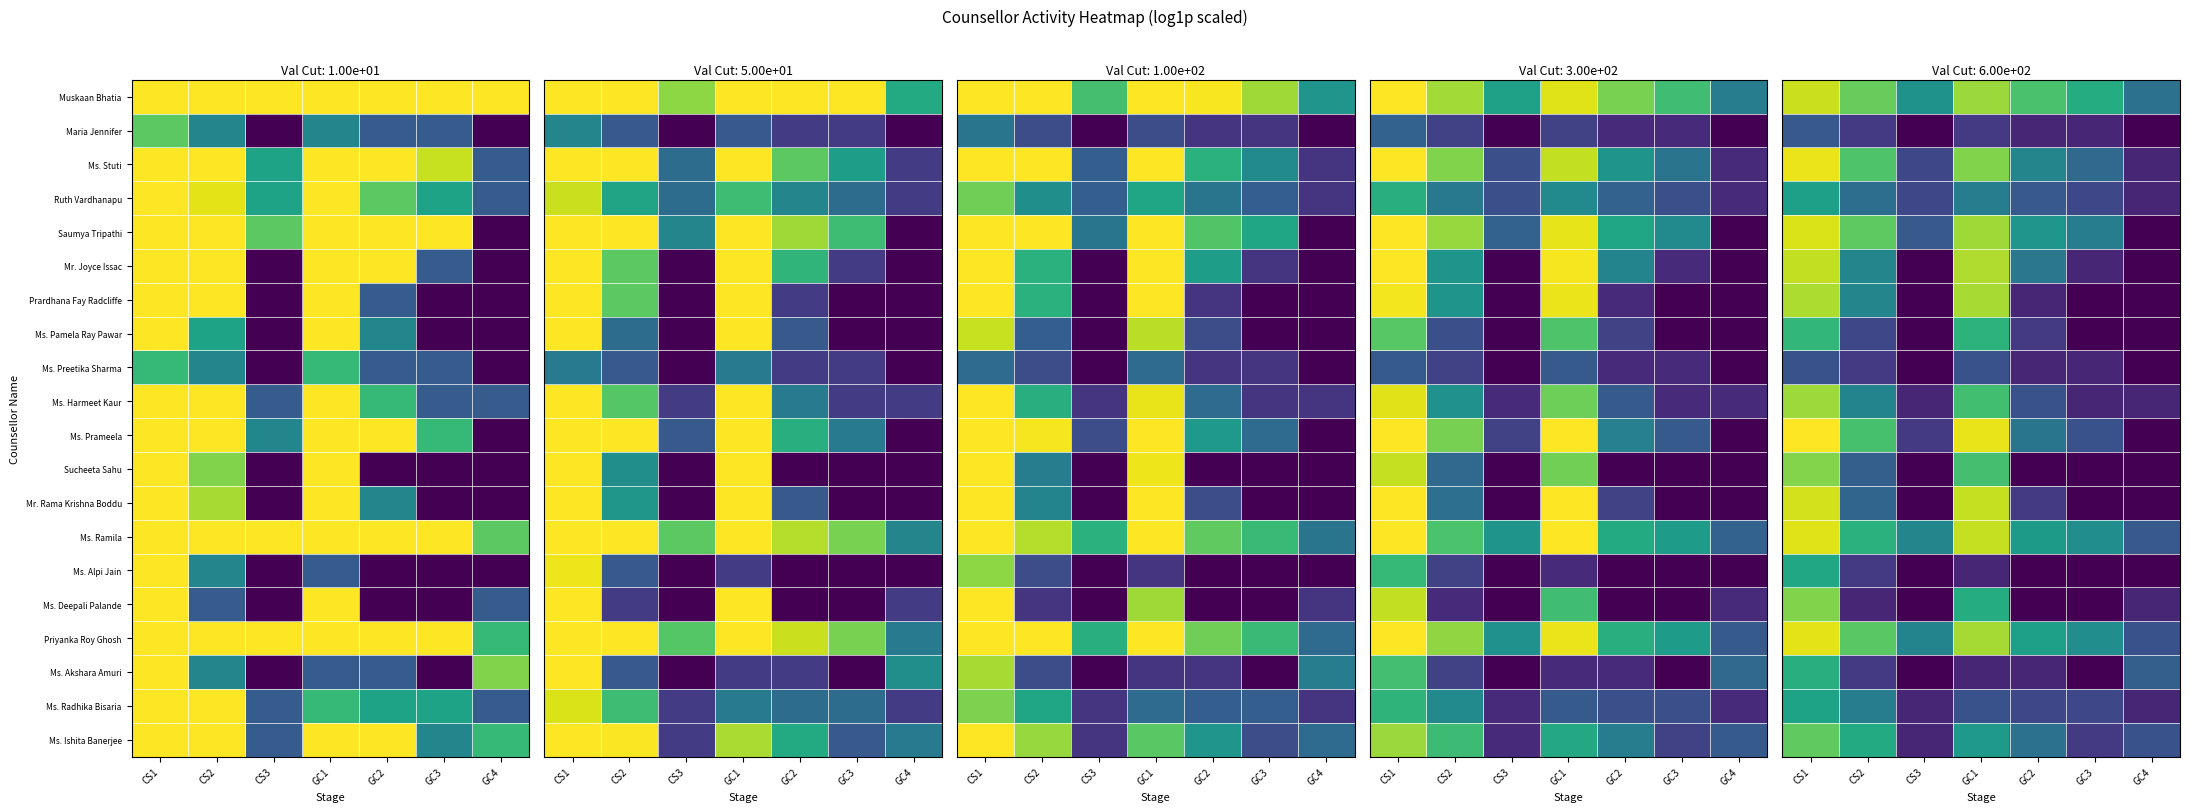

Which series has the largest total across all categories?

Muskaan Bhatia